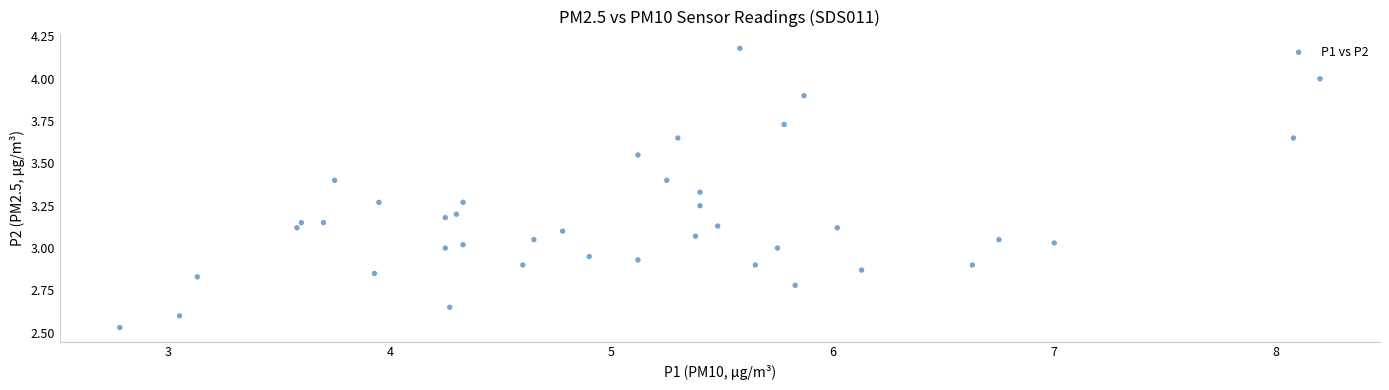

What is the range of X values (max minus min)?

5.4